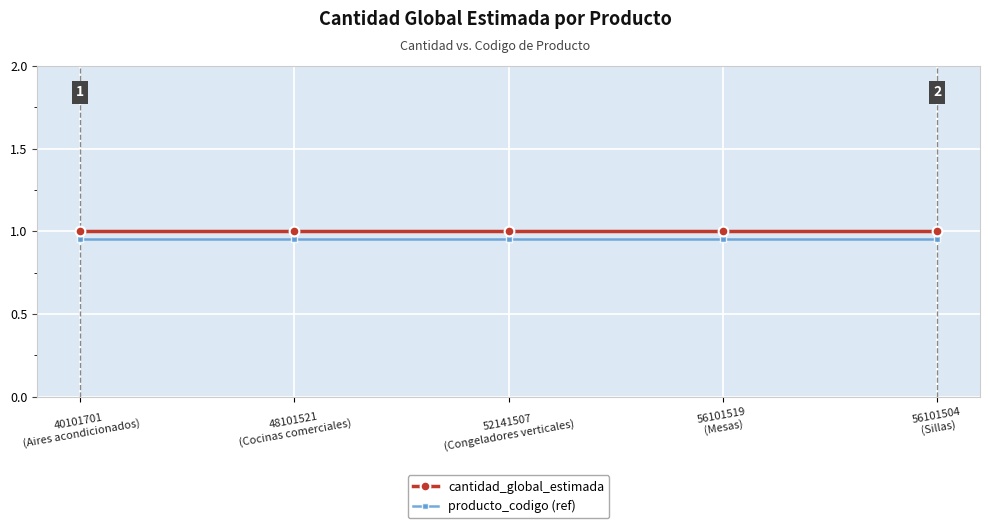

What are all the series names shown in the legend?

cantidad_global_estimada, producto_codigo (ref)